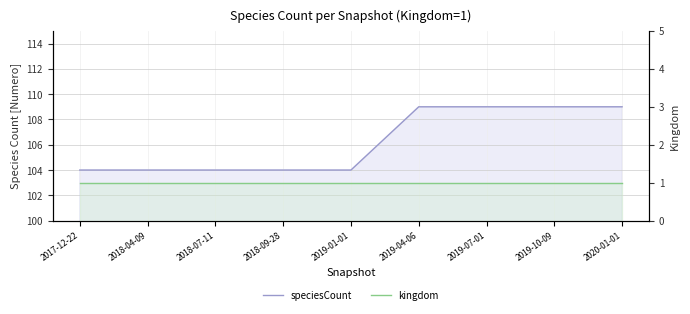

Rank the series at 2019-04-06 from highest to lowest value.

speciesCount, kingdom